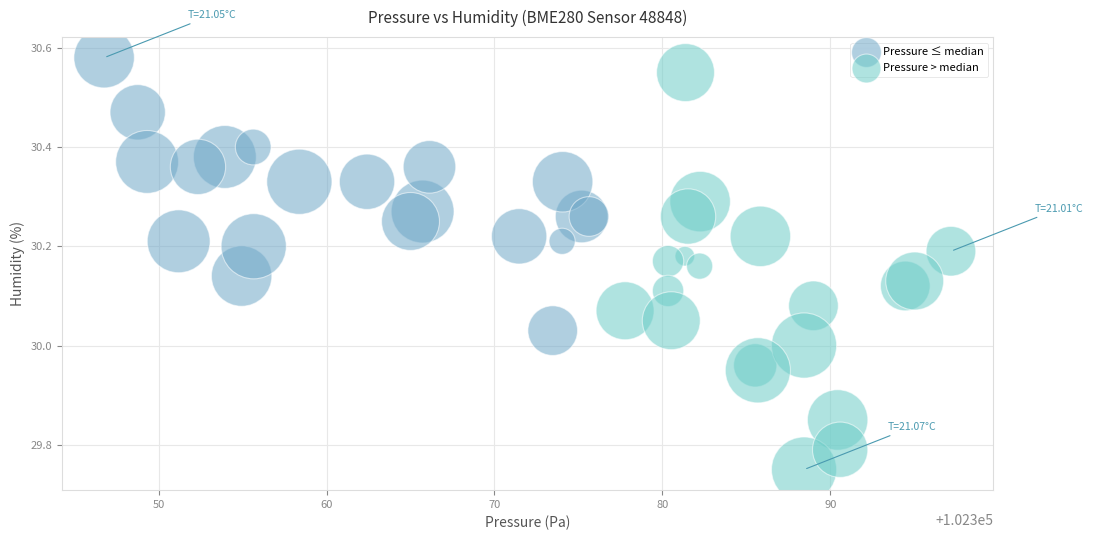

Which series reaches the minimum Y coordinate?

Pressure > median